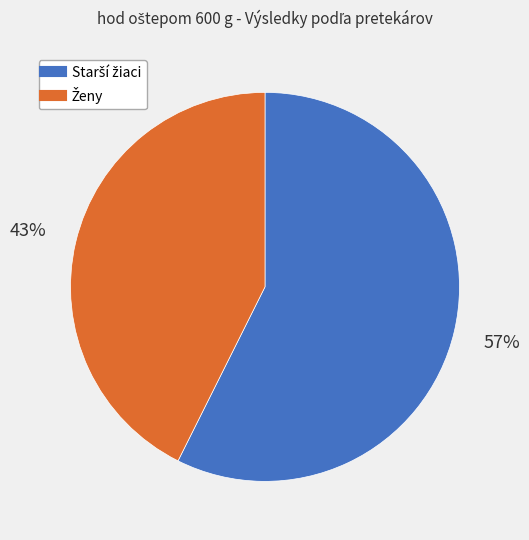

Is there any slice that represents more than half of the pie?

Yes